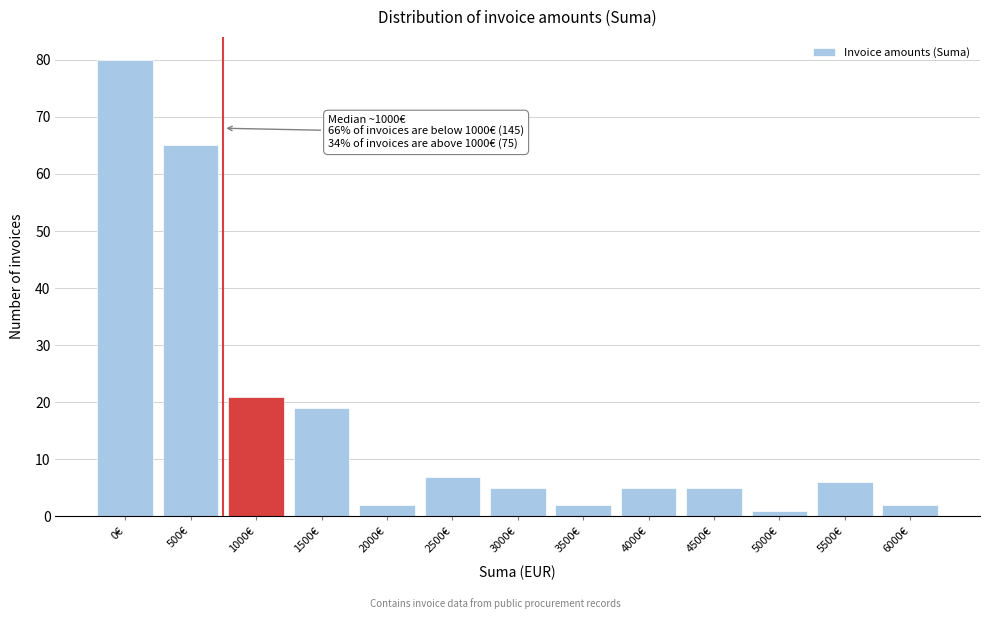

Reading left to right, list all the values displayed in this chart.

80	65	21	19	2	7	5	2	5	5	1	6	2